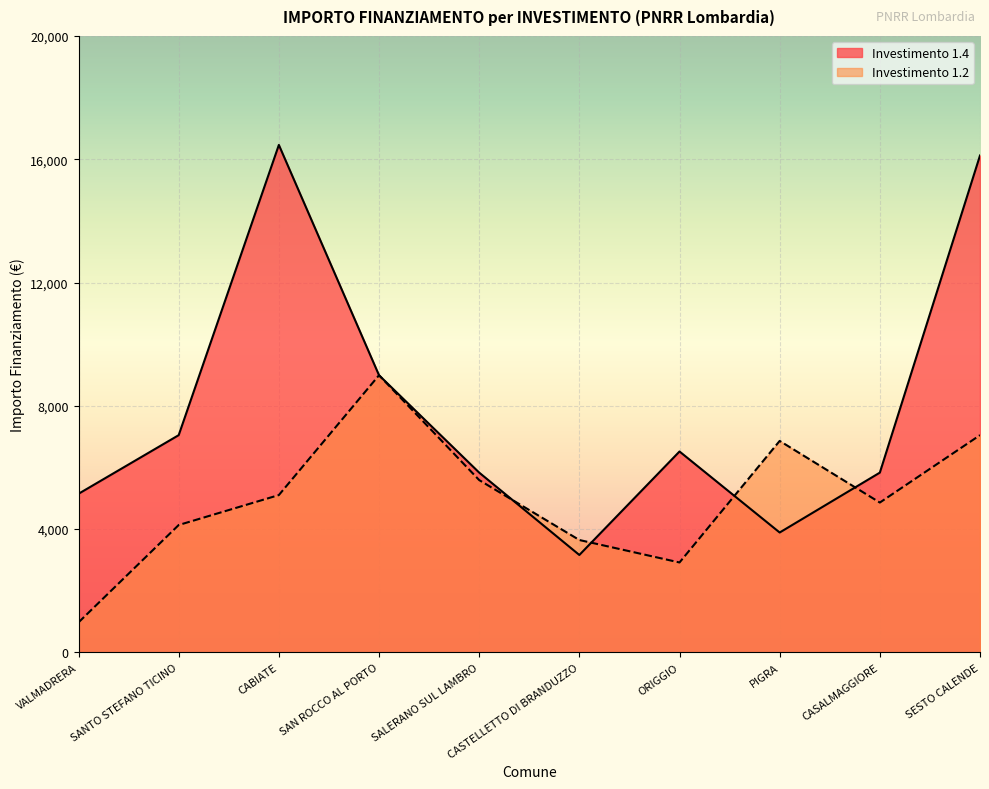

What is the difference between the maximum and minimum values in the 1.4 series?

13305